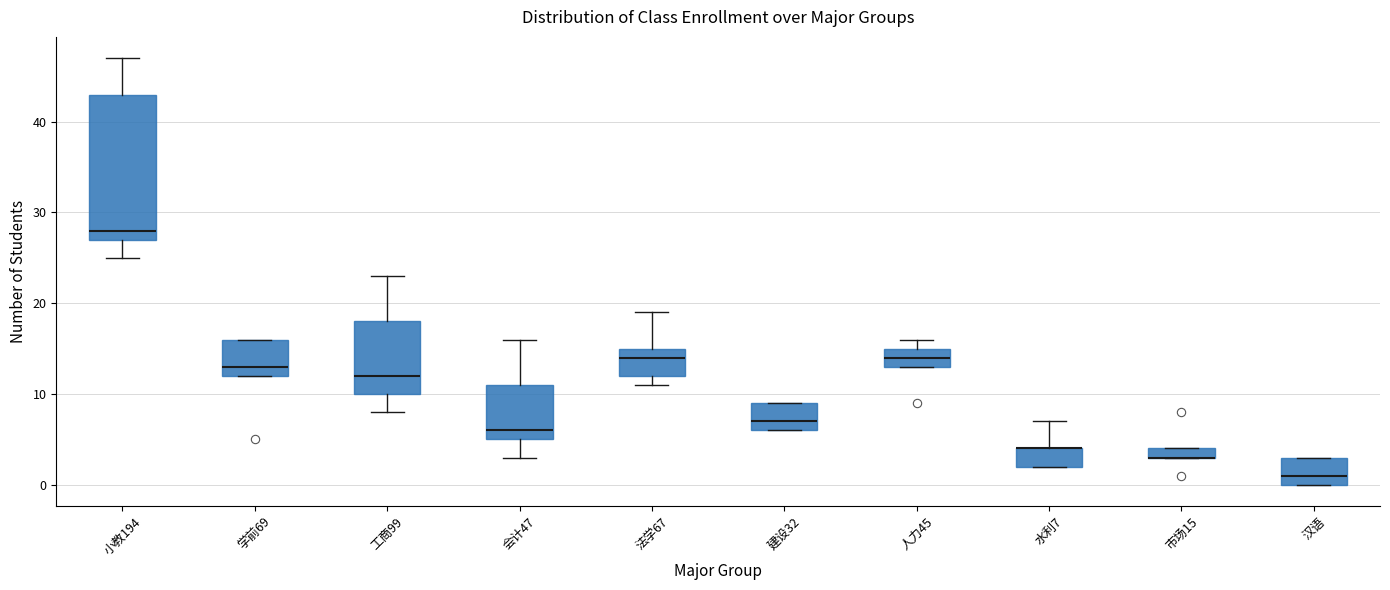

Comparing the boxes themselves (not the whiskers), which one is the tallest?

小教194